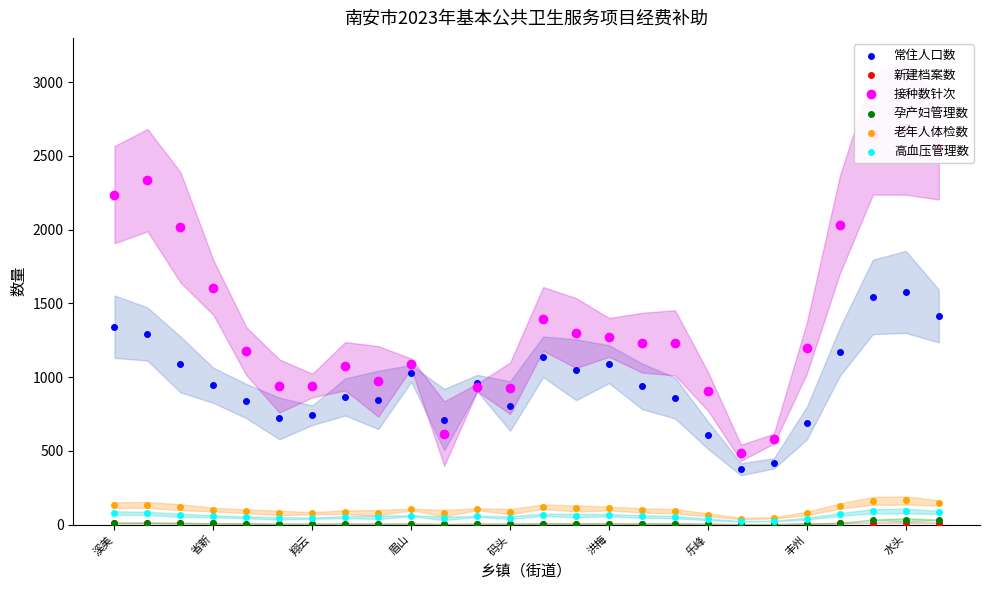

Which series reaches the maximum Y coordinate?

接种数针次